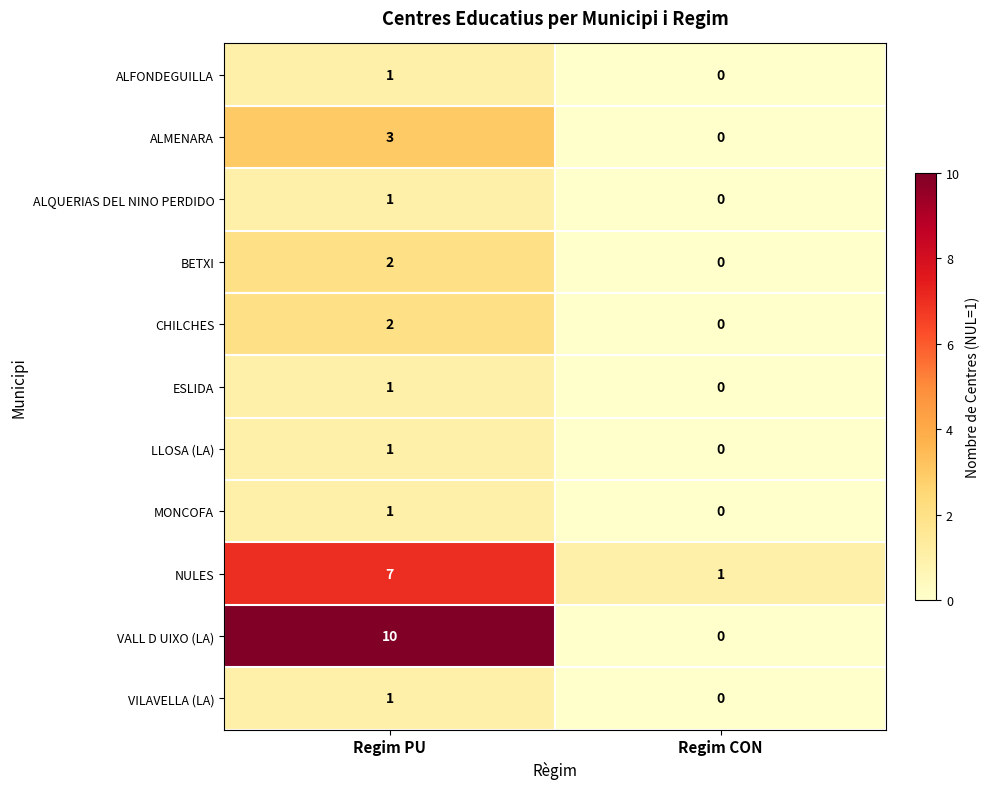

The value of LLOSA (LA) at Regim PU is 2. True or false?

False